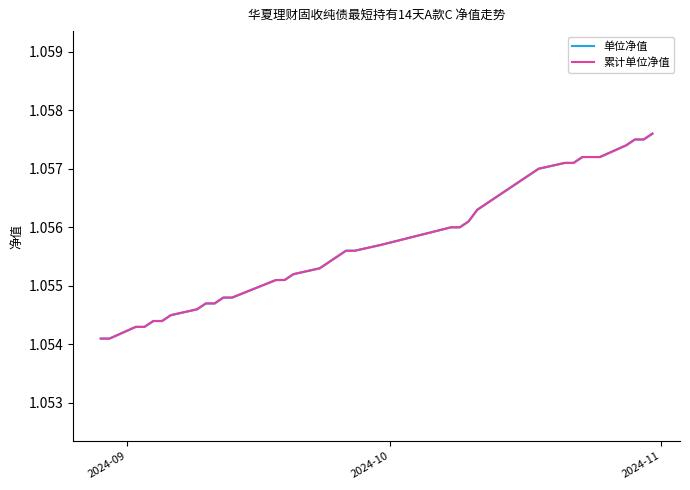

Is this an area chart (filled region under the line)?

No